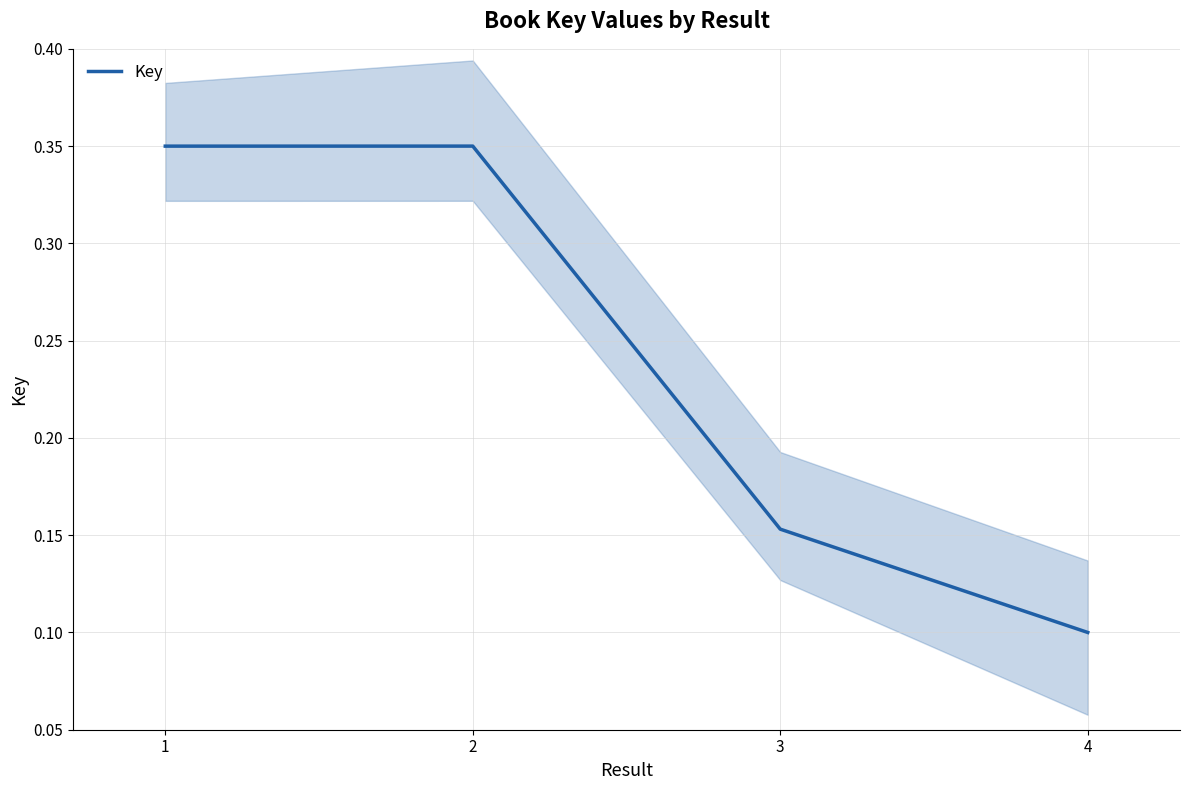

Which has a higher value, 3 or 4?

3